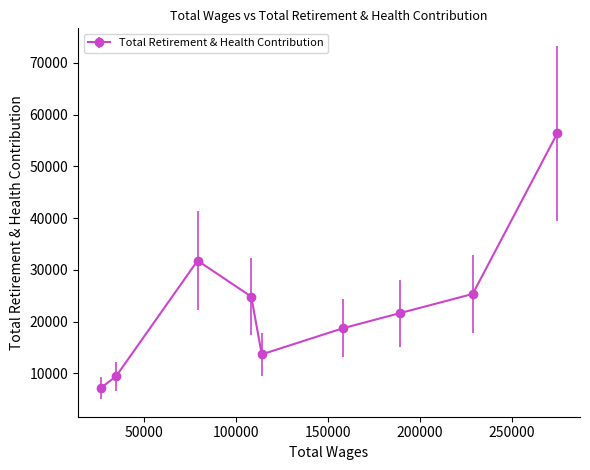

What is the average value?

23220